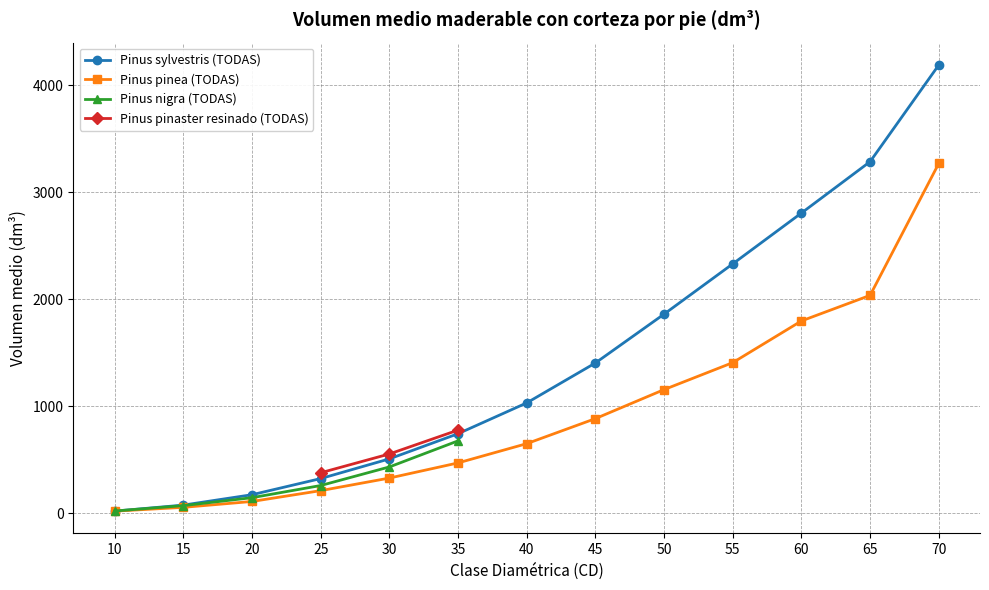

What is the value of the Pinus pinea (TODAS) point at the 4th from the left?

213.4